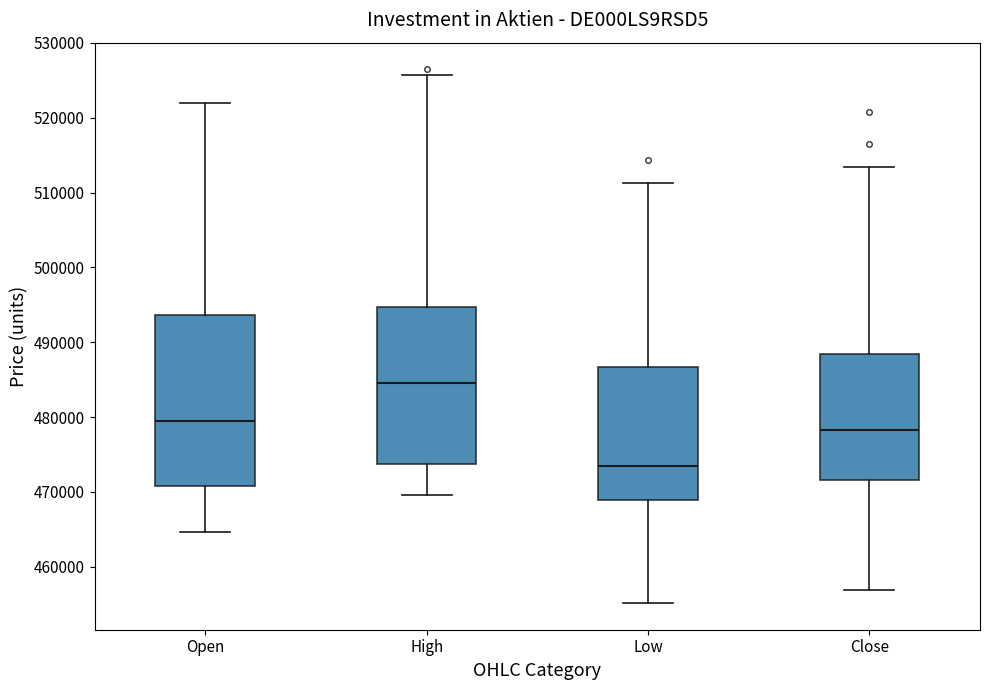

Reading left to right, transcribe this box plot: for each box, give where its median line is, the range the box spans, and where its two whiskers end, as read against the y-axis. The values are not printed on the chart, so give them approximately, as read against the axis.

Open: median 479000, box 471000 to 494000, whiskers 465000 to 522000
High: median 485000, box 474000 to 495000, whiskers 470000 to 526000
Low: median 474000, box 469000 to 487000, whiskers 455000 to 511000
Close: median 478000, box 472000 to 488000, whiskers 457000 to 513000